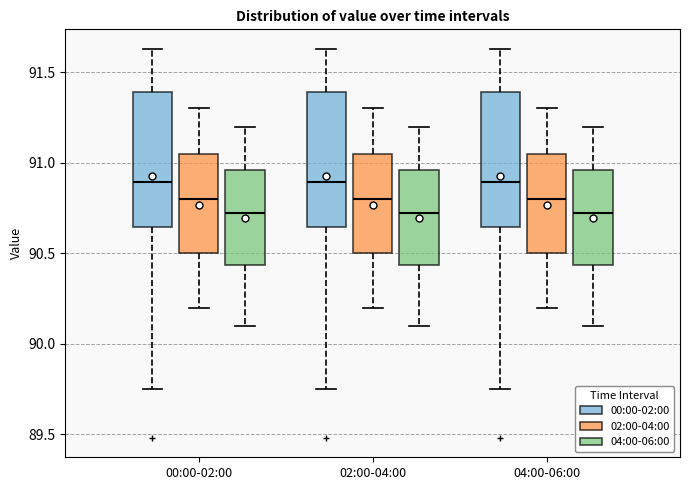

Reading left to right, transcribe this box plot: for each box, give where its median line is, the range the box spans, and where its two whiskers end, as read against the y-axis. The values are not printed on the chart, so give them approximately, as read against the axis.

00:00-02:00 (00:00-02:00): median 90.90, box 90.65 to 91.40, whiskers 89.75 to 91.65
00:00-02:00 (02:00-04:00): median 90.80, box 90.50 to 91.05, whiskers 90.20 to 91.30
00:00-02:00 (04:00-06:00): median 90.75, box 90.45 to 90.95, whiskers 90.10 to 91.20
02:00-04:00 (00:00-02:00): median 90.90, box 90.65 to 91.40, whiskers 89.75 to 91.65
02:00-04:00 (02:00-04:00): median 90.80, box 90.50 to 91.05, whiskers 90.20 to 91.30
02:00-04:00 (04:00-06:00): median 90.75, box 90.45 to 90.95, whiskers 90.10 to 91.20
04:00-06:00 (00:00-02:00): median 90.90, box 90.65 to 91.40, whiskers 89.75 to 91.65
04:00-06:00 (02:00-04:00): median 90.80, box 90.50 to 91.05, whiskers 90.20 to 91.30
04:00-06:00 (04:00-06:00): median 90.75, box 90.45 to 90.95, whiskers 90.10 to 91.20